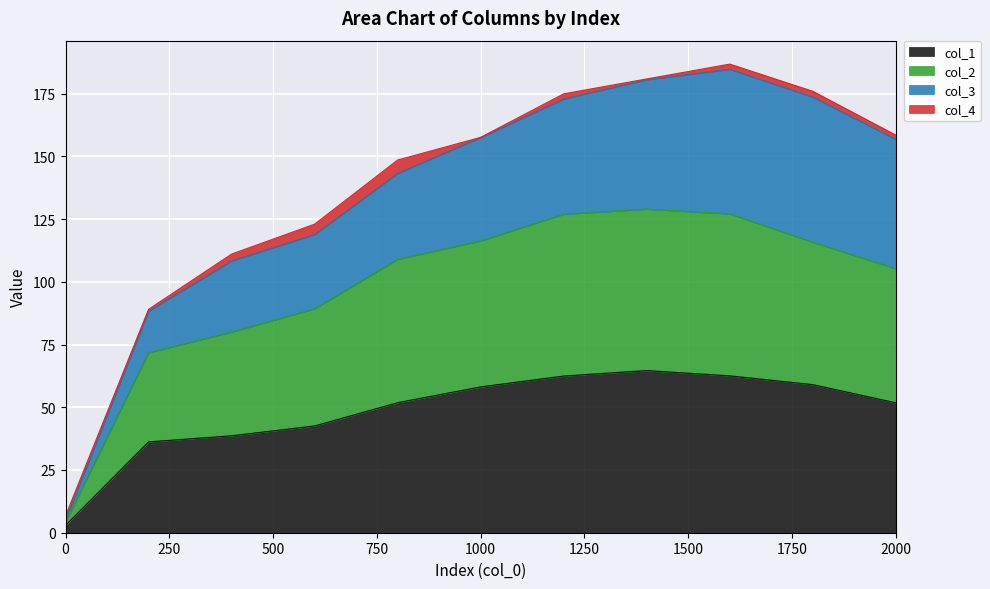

What is the spread (max minus min) of values at 0?

1.3